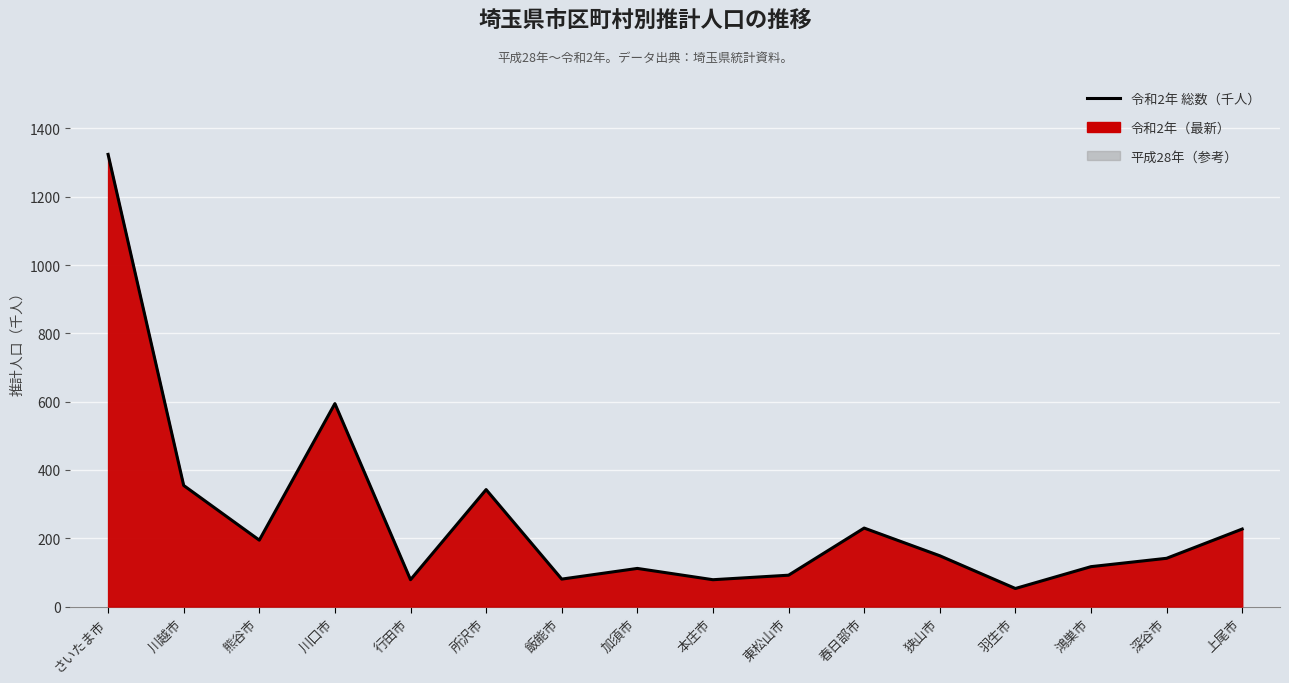

What is the sum of all values?

4167.1